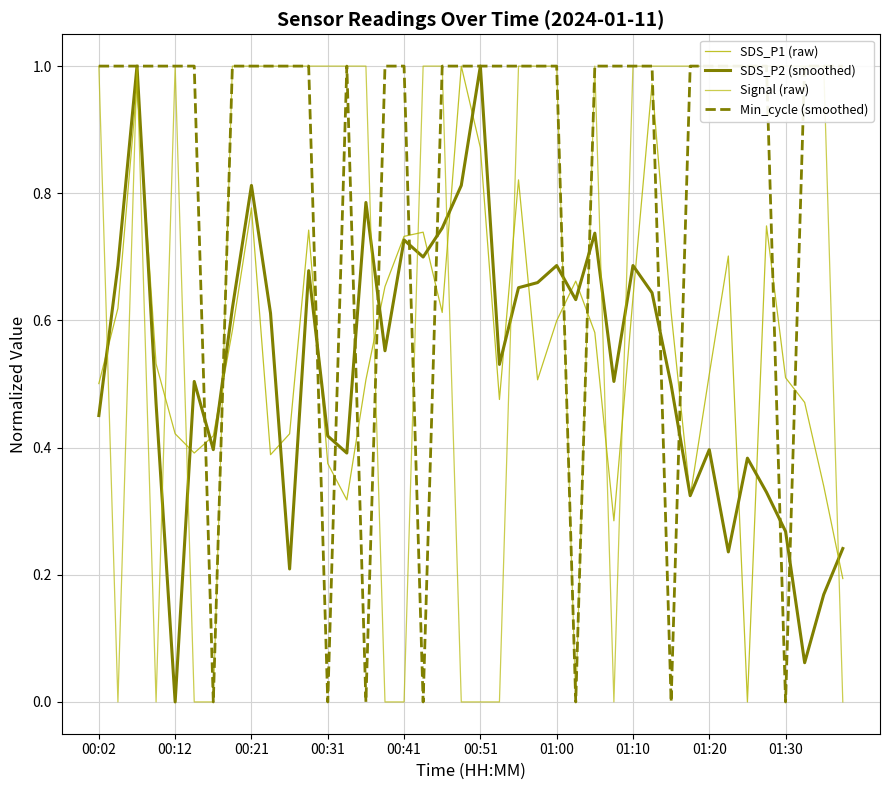

How many intersections are there between Signal (raw) and Min_cycle (smoothed)?

2